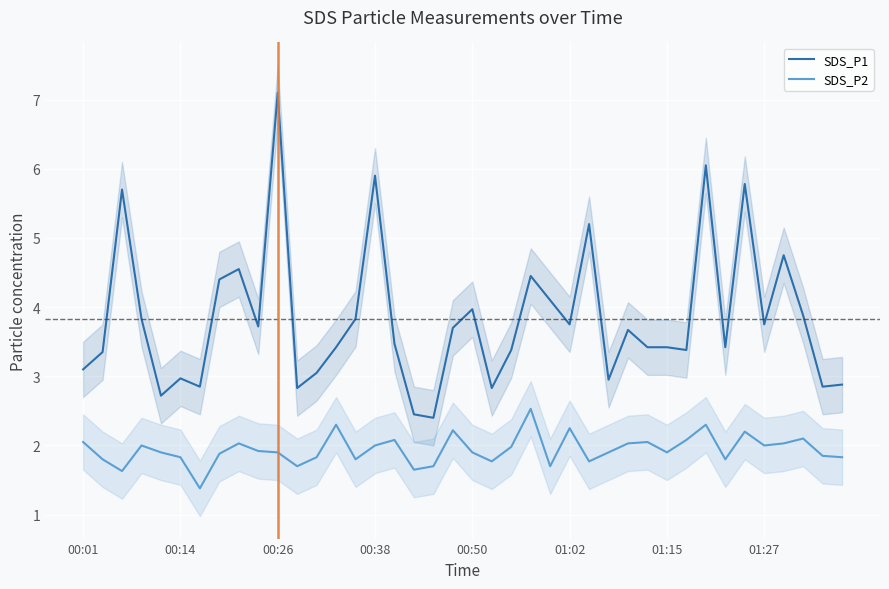

True or false: SDS_P2 and SDS_P1 intersect in this chart.

False